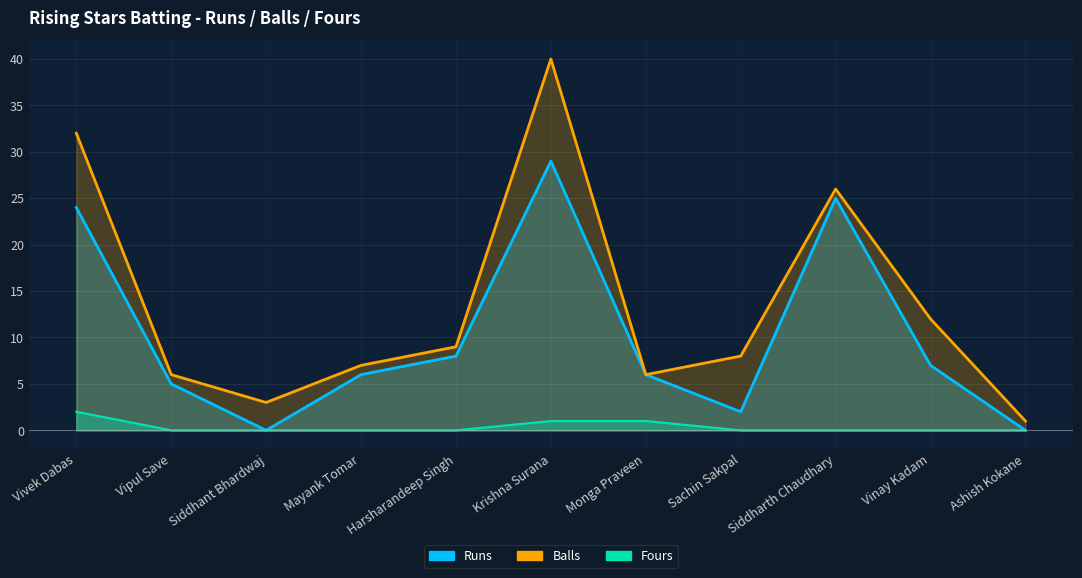

What is the sum of all Balls values?

150